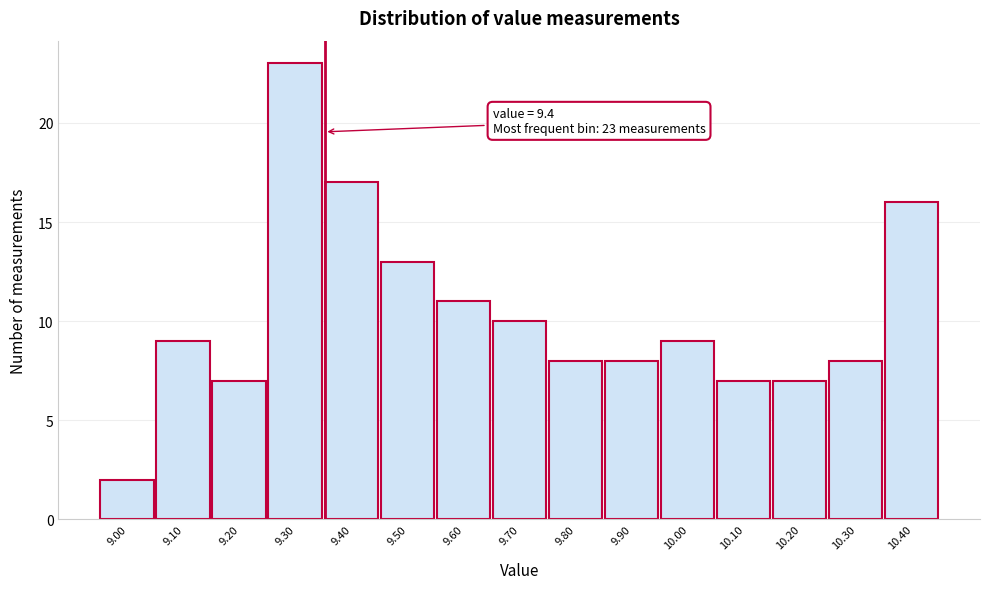

Reading right to left, what are all the values shown in this chart?

16	8	7	7	9	8	8	10	11	13	17	23	7	9	2